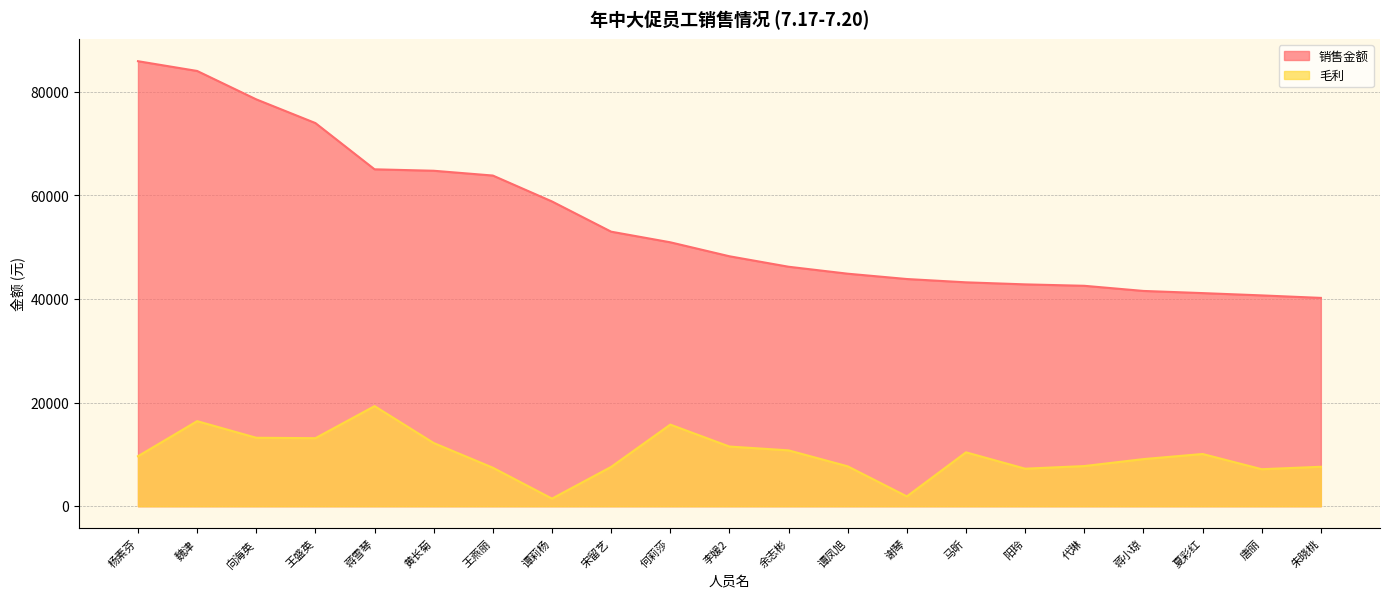

What is the label of the 15th point from the right?

王燕丽